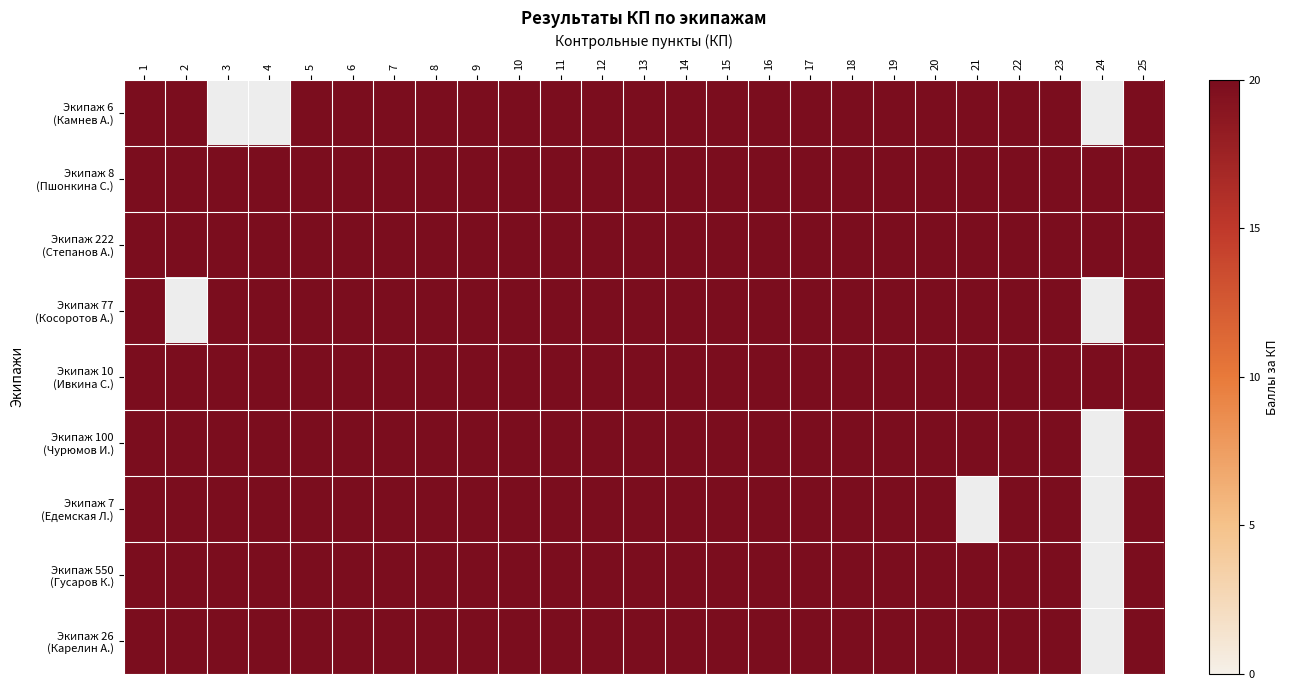

What is the difference between the second highest and second lowest values in the 6 series?

20